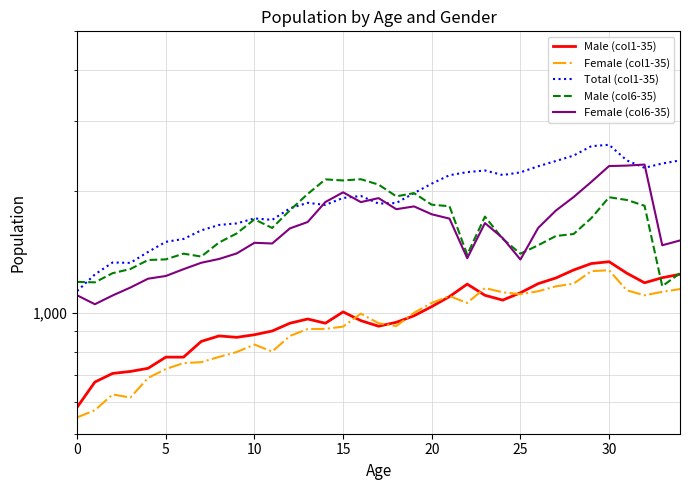

Reading right to left, transcribe all the data shown in this chart.

Male (col1-35): 1245	1221	1186	1253	1338	1324	1276	1219	1180	1120	1074	1104	1177	1096	1035	982	946	925	955	1004	941	964	941	900	881	868	875	848	775	775	727	714	706	672	582
Female (col1-35): 1144	1126	1104	1136	1274	1268	1180	1162	1130	1111	1123	1151	1057	1099	1057	999	926	941	994	923	911	910	875	800	833	798	776	753	749	724	688	615	626	572	549
Total (col1-35): 2389	2347	2290	2389	2612	2592	2456	2381	2310	2231	2197	2255	2234	2195	2092	1981	1872	1866	1949	1927	1852	1874	1816	1700	1714	1666	1651	1601	1524	1499	1415	1329	1332	1244	1131
Male (col6-35): 1253	1163	1843	1905	1935	1717	1568	1550	1470	1401	1525	1732	1393	1838	1854	1981	1945	2080	2145	2130	2143	1971	1796	1623	1705	1573	1493	1378	1401	1356	1351	1283	1253	1189	1192
Female (col6-35): 1511	1470	2333	2319	2313	2113	1937	1793	1623	1355	1532	1669	1365	1712	1755	1836	1807	1925	1882	1990	1883	1679	1619	1485	1491	1403	1359	1330	1282	1233	1214	1154	1103	1049	1104